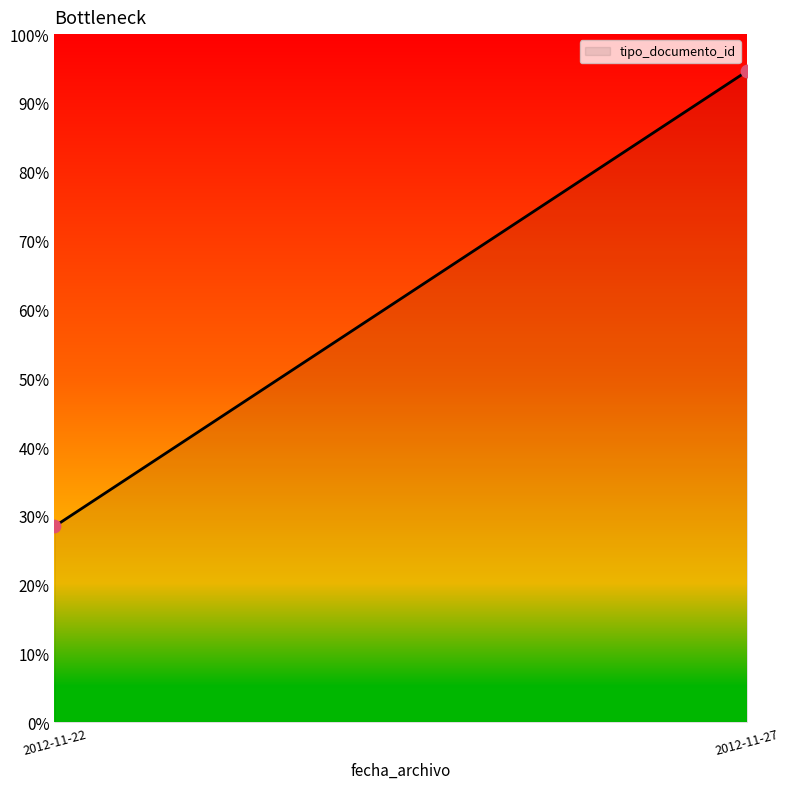

What is the difference between the maximum and minimum values?

66.2